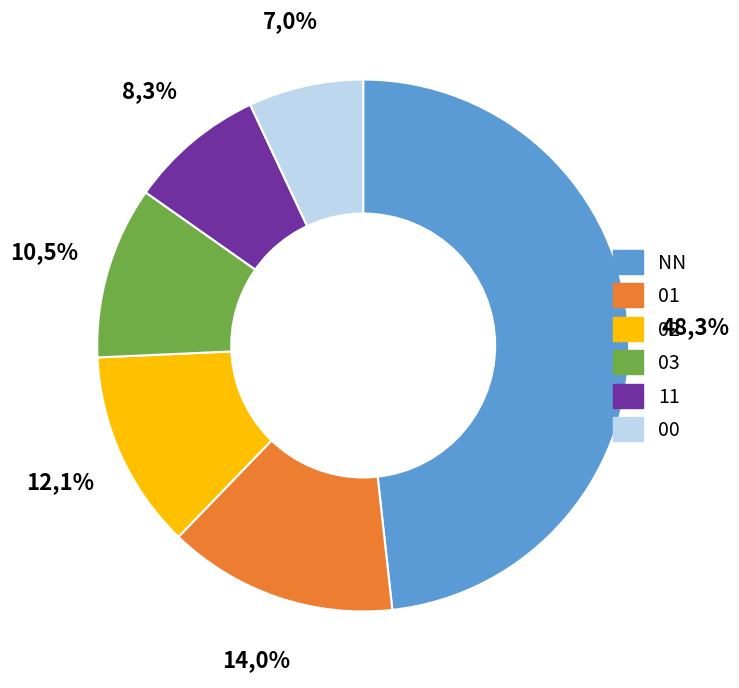

Do NN and 00 together represent more than half of the pie?

Yes